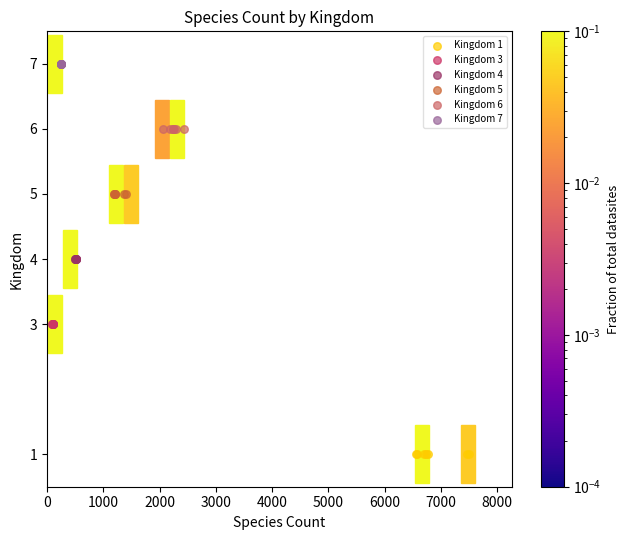

What are all the series names shown in the legend?

Kingdom 1, Kingdom 3, Kingdom 4, Kingdom 5, Kingdom 6, Kingdom 7